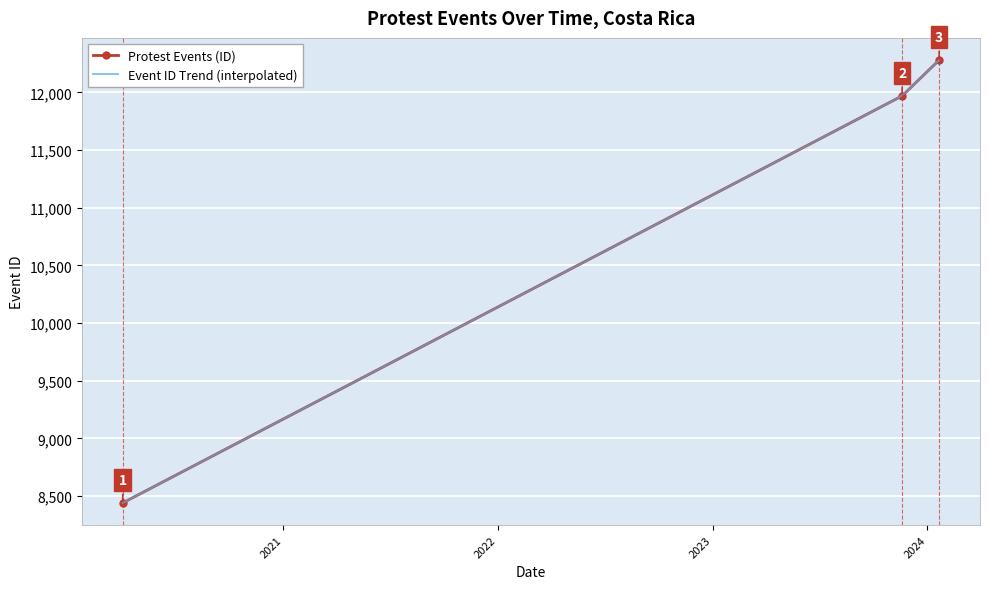

Reading left to right, list all the values displayed in this chart.

2020-04-03=8440	2023-11-19=11969	2024-01-21=12280